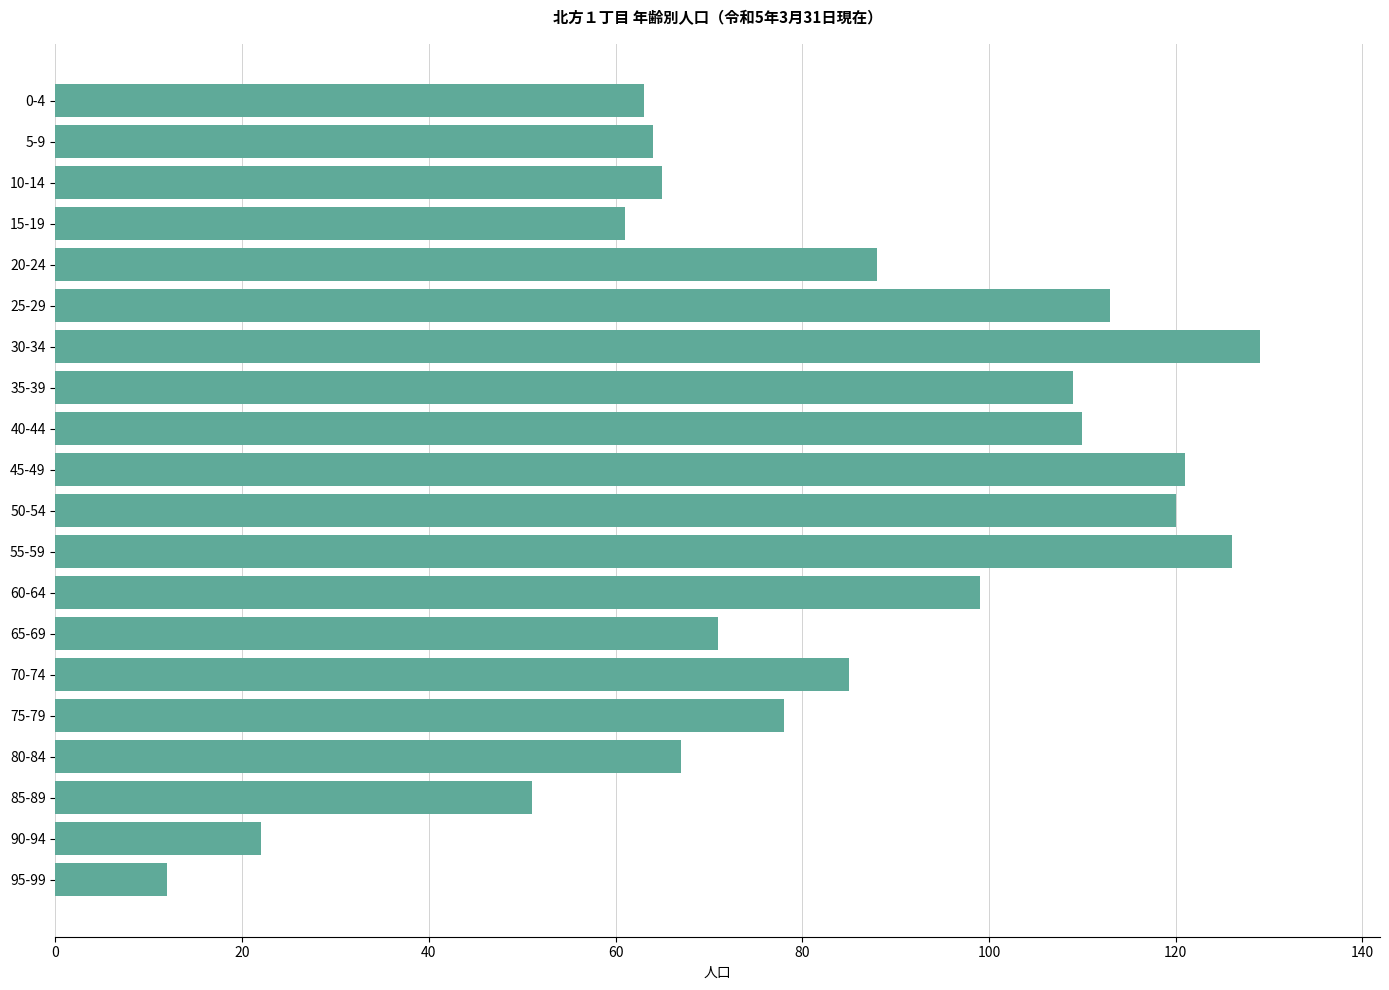

Is it true that the value at 45-49 is 73?

False